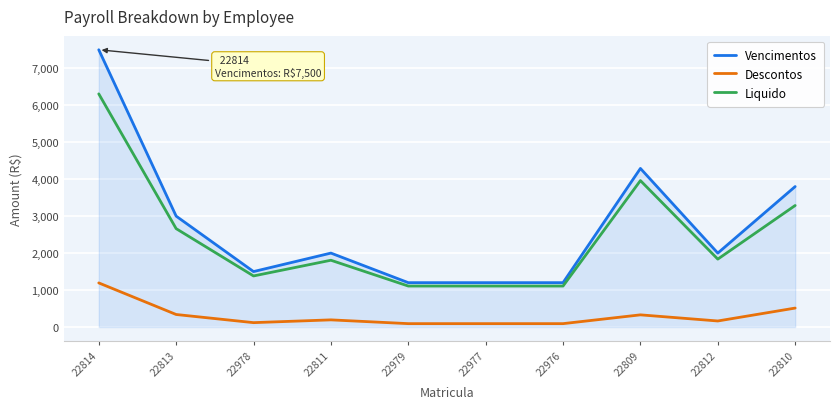

What is the maximum value shown in the chart?

7500.0